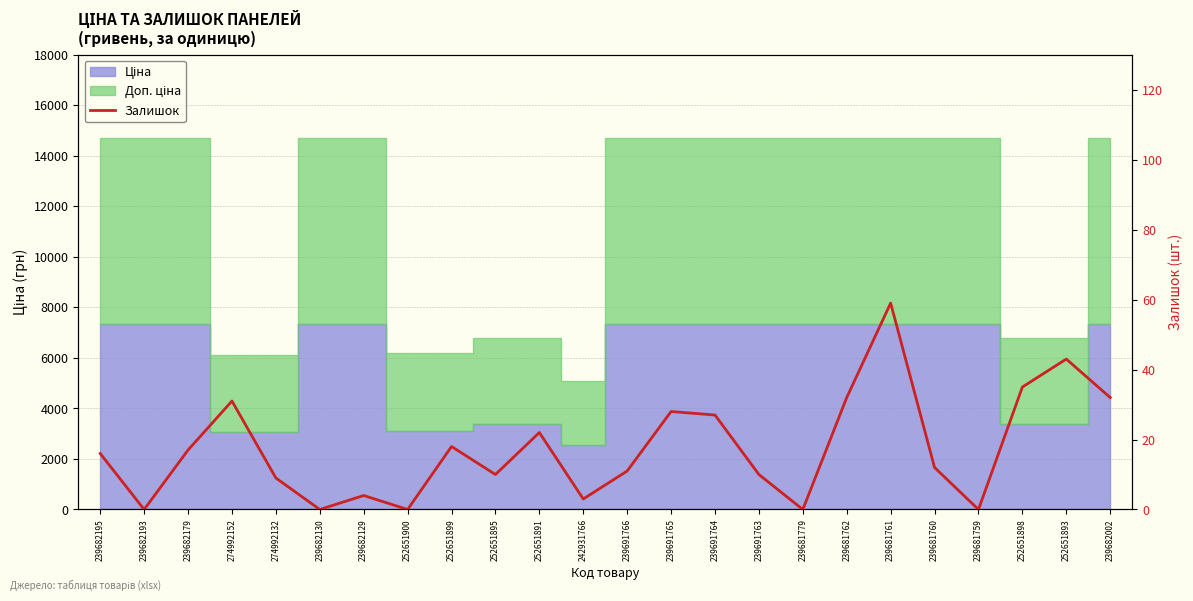

Is it true that the value at 239682195 is 16?

True